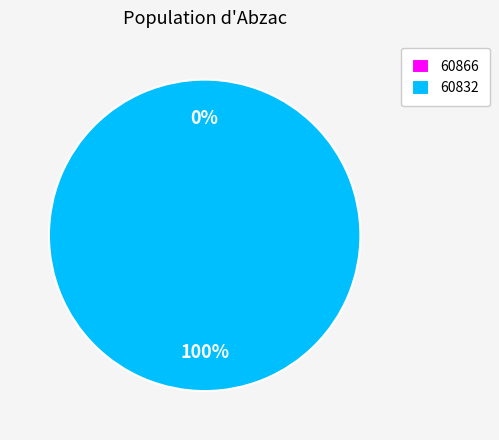

Count the number of slices in the pie.

2